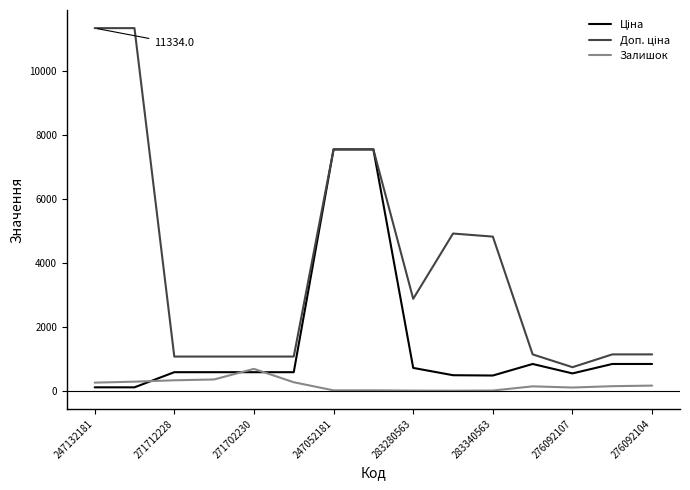

What is the maximum value shown in the chart?

11334.0